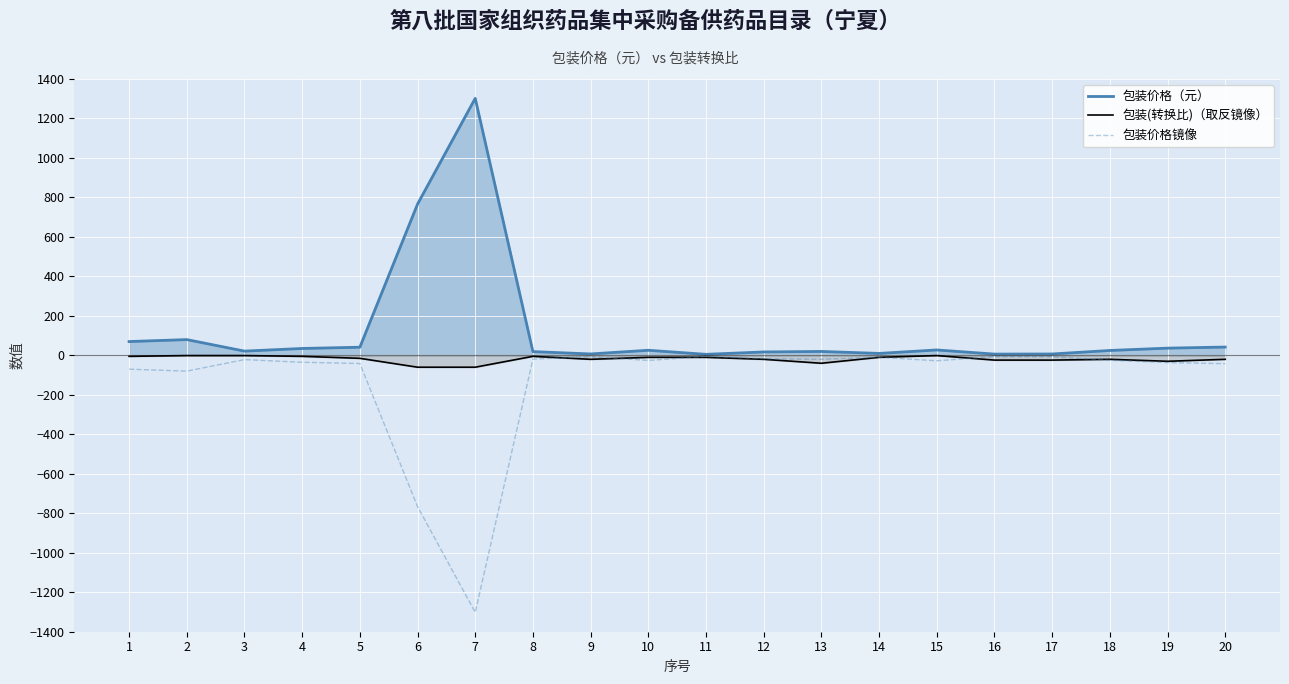

Which category has the lowest value across all series?

7